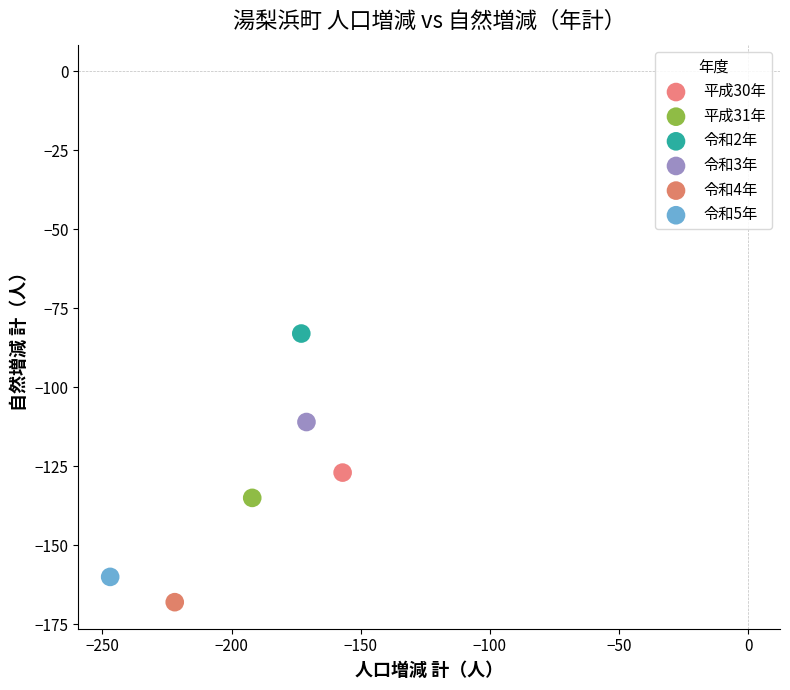

What are all the series names shown in the legend?

平成30年, 平成31年, 令和2年, 令和3年, 令和4年, 令和5年